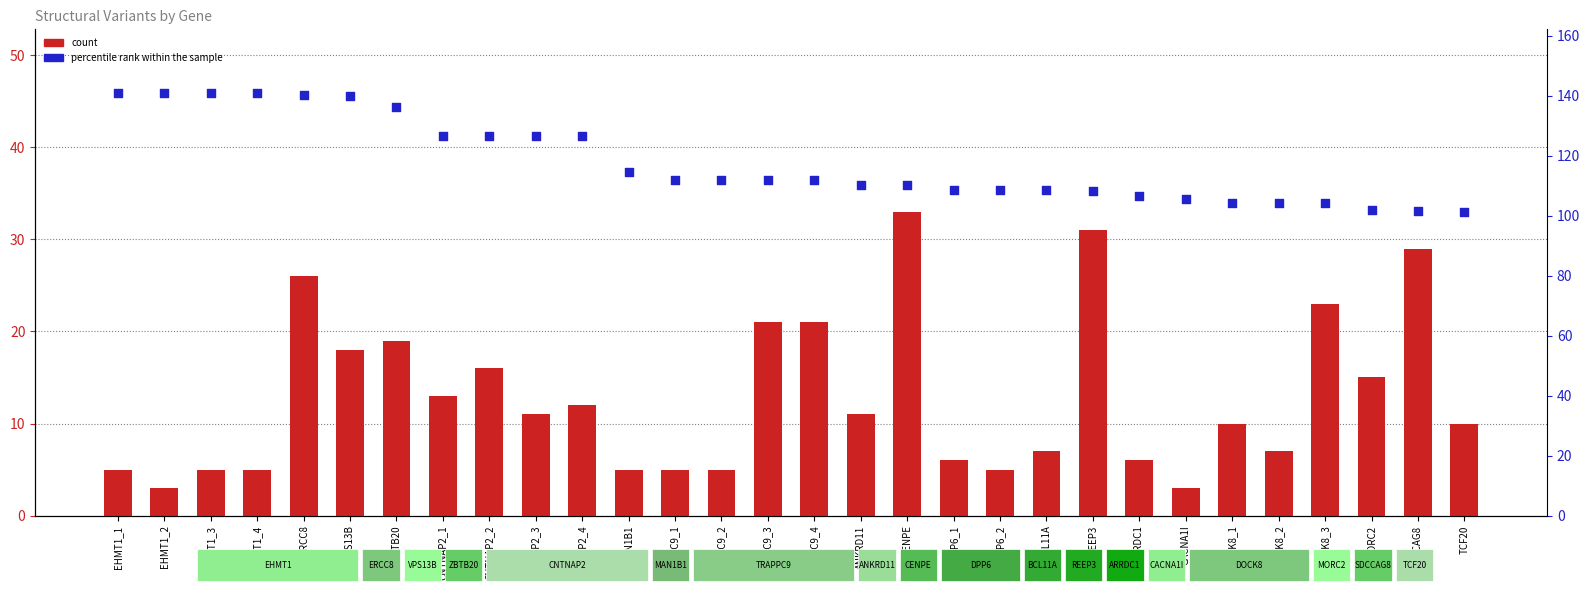

What is the total value across all series at EHMT1_3?

146.0